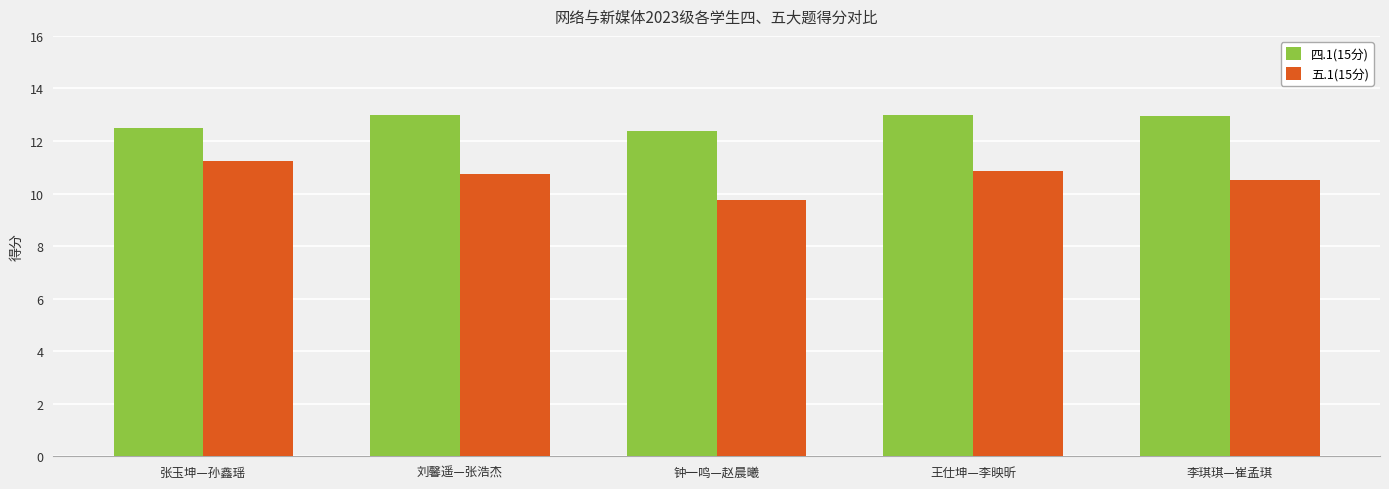

What is the label of the 4th bar from the left?

王仕坤—李映昕